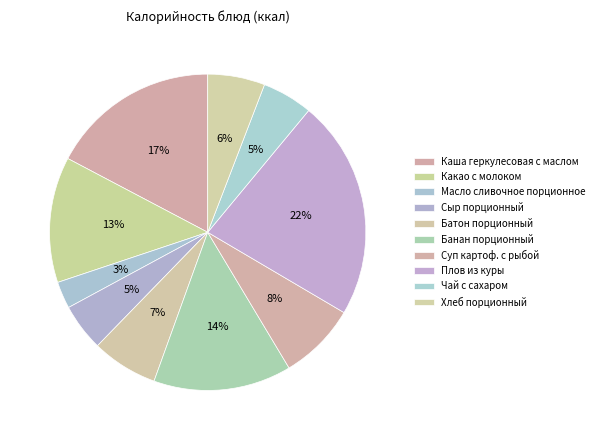

How many slices are in this pie chart?

10